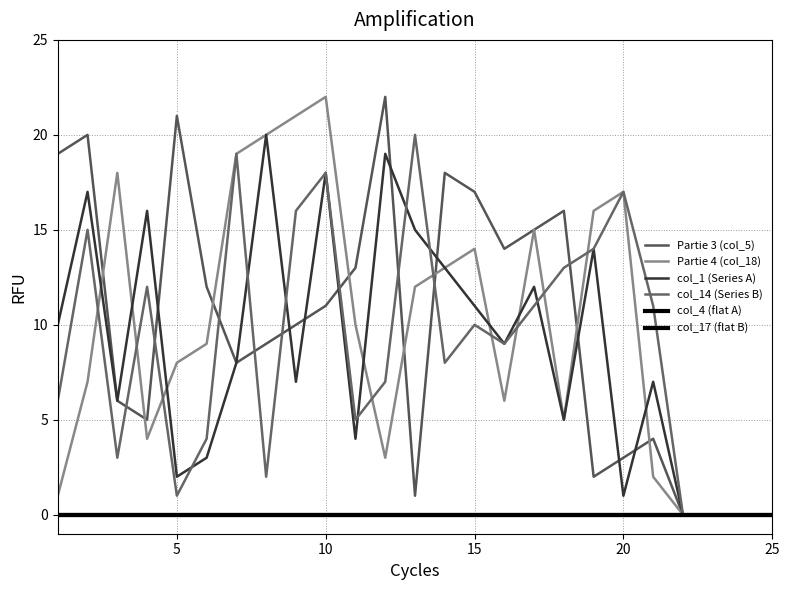

What is the value of the col_14 (Series B) point at the 17th from the left?

11